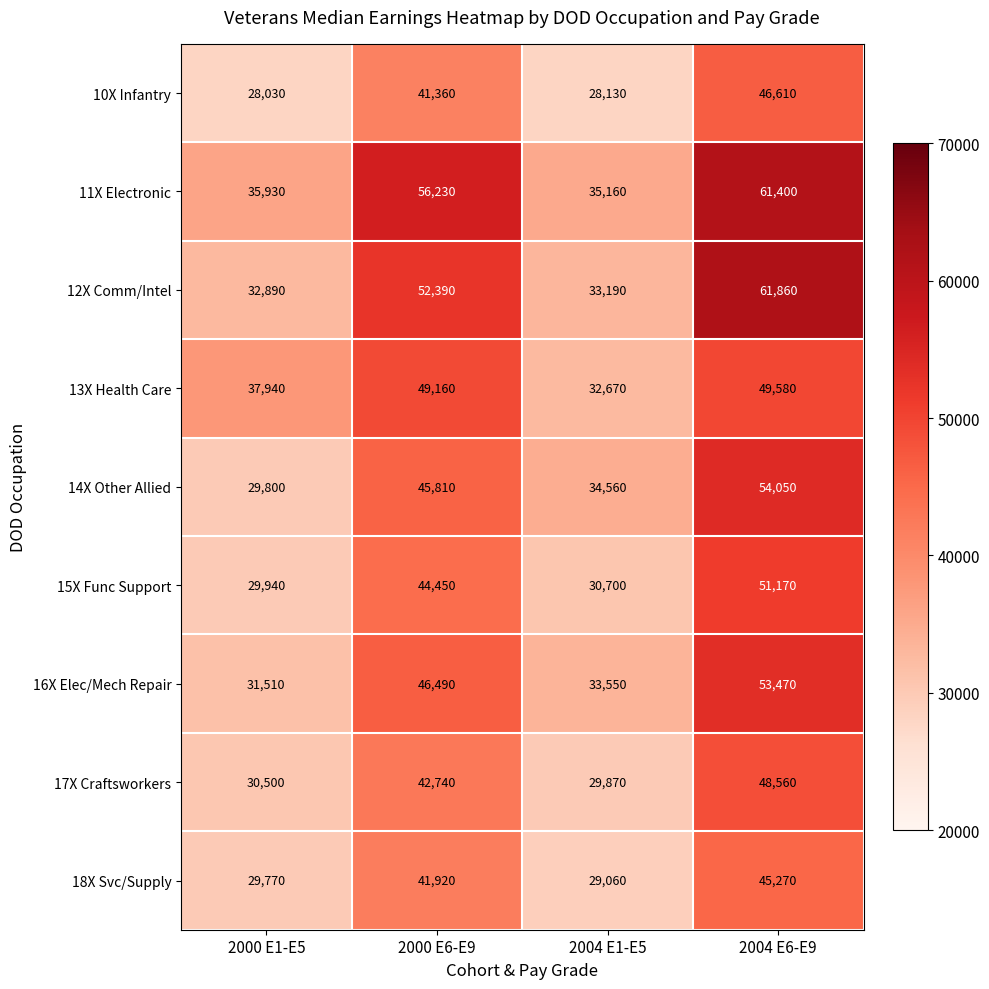

How many data points does each series have?

4